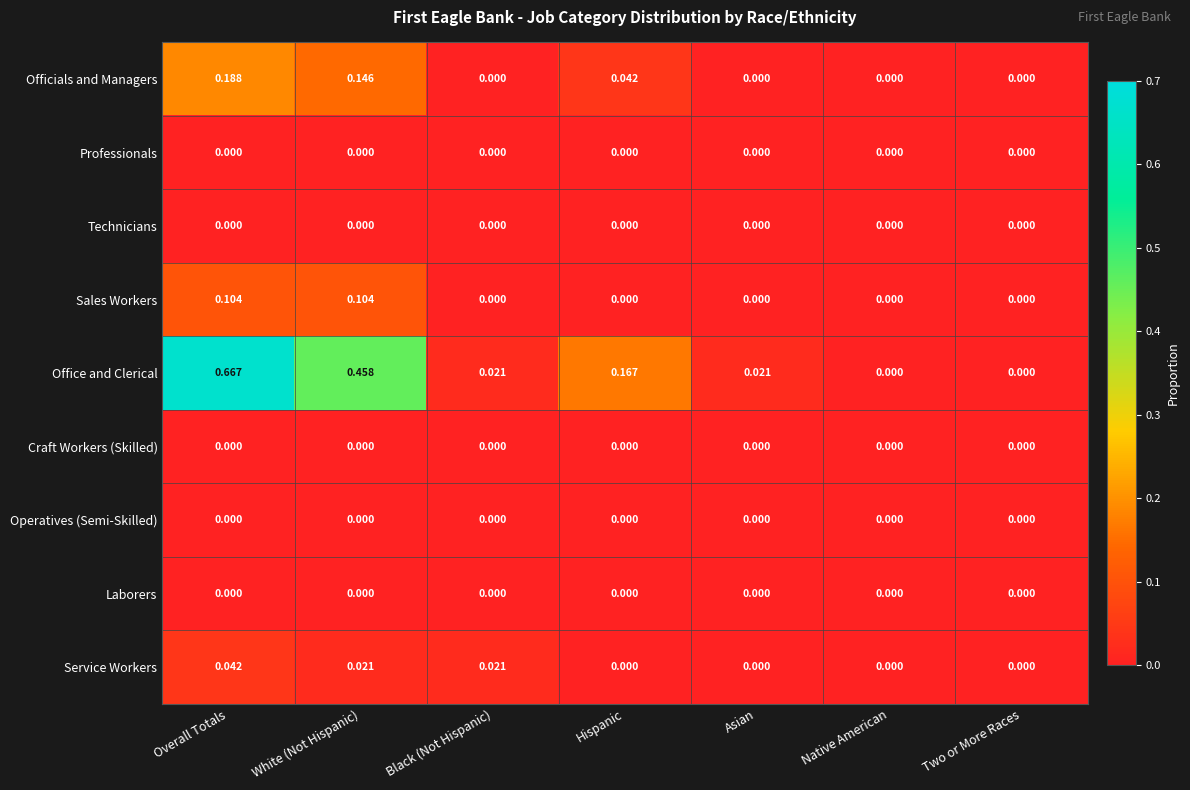

Which series has the largest total across all categories?

Office and Clerical